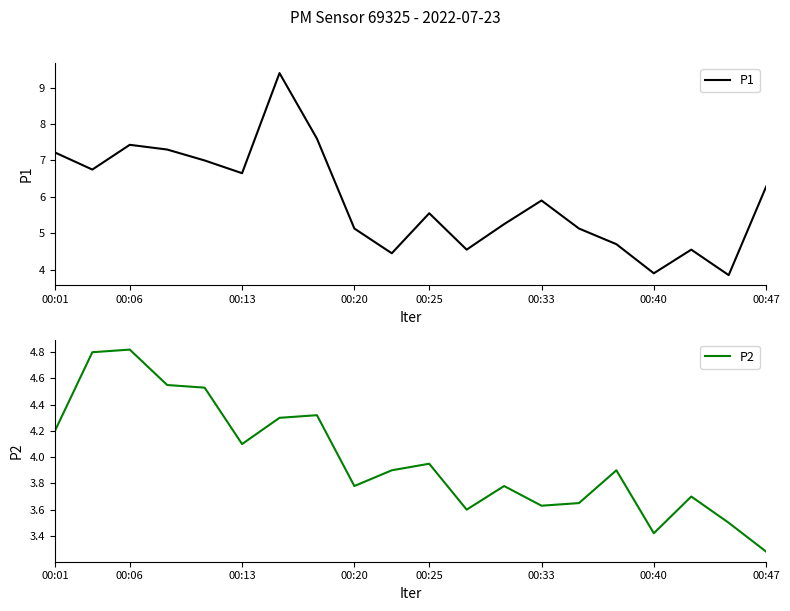

Where does the P1 series first go above 5?

00:01